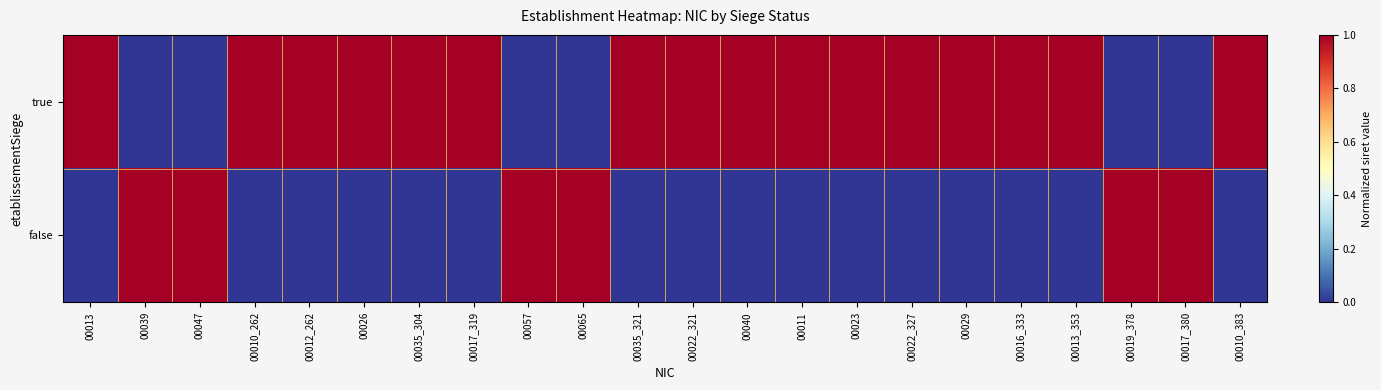

Rank the series by their average value, from highest to lowest.

true, false